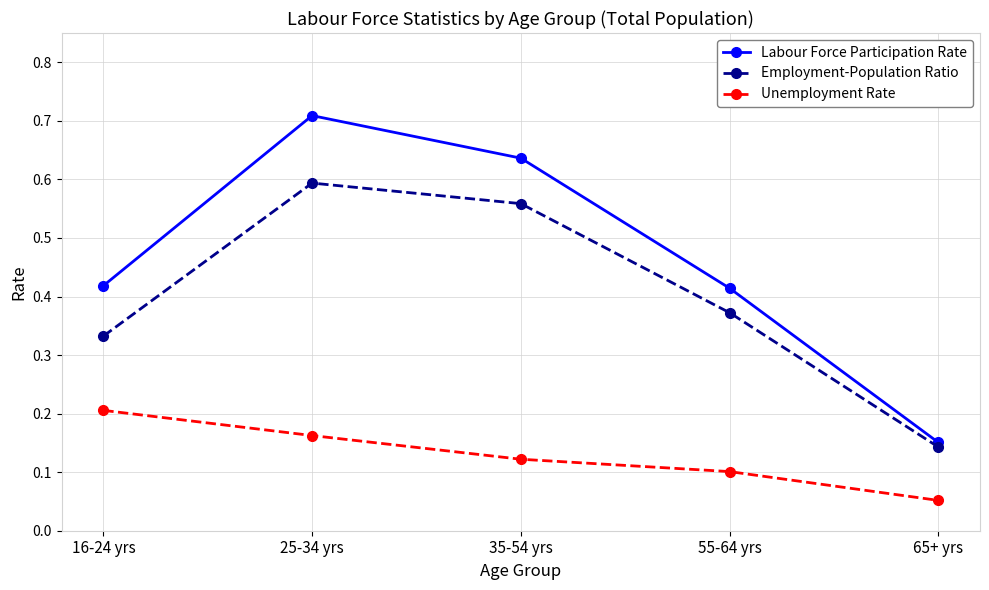

The Employment-Population Ratio series shows 0.8 at 25-34 yrs. True or false?

False